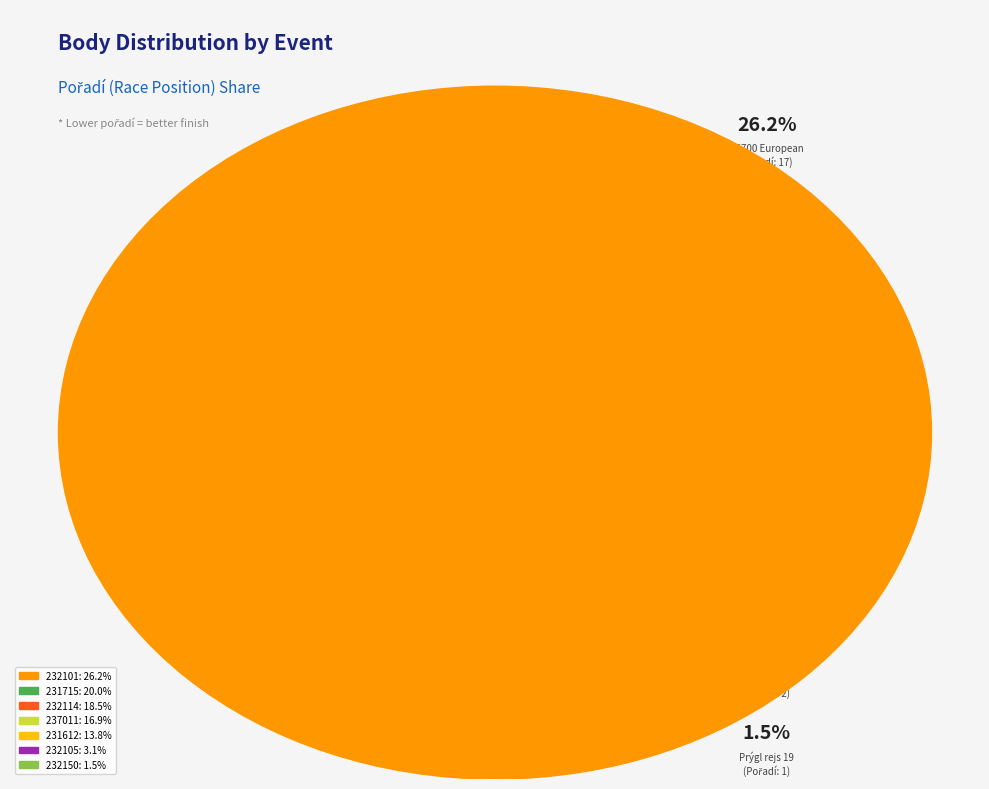

Which category has the biggest portion of the pie?

232101